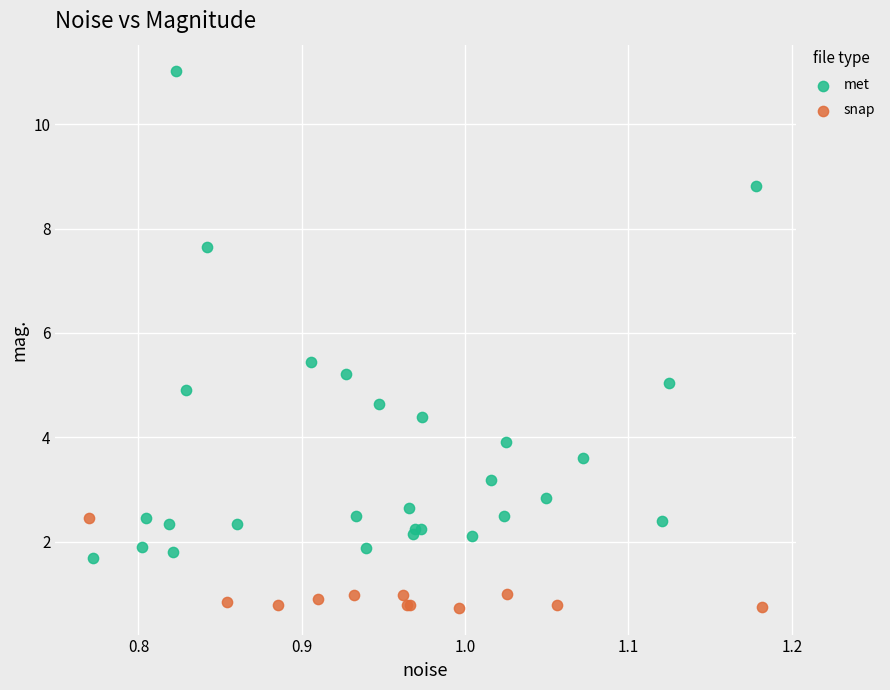

Which series has the widest spread of Y values?

met